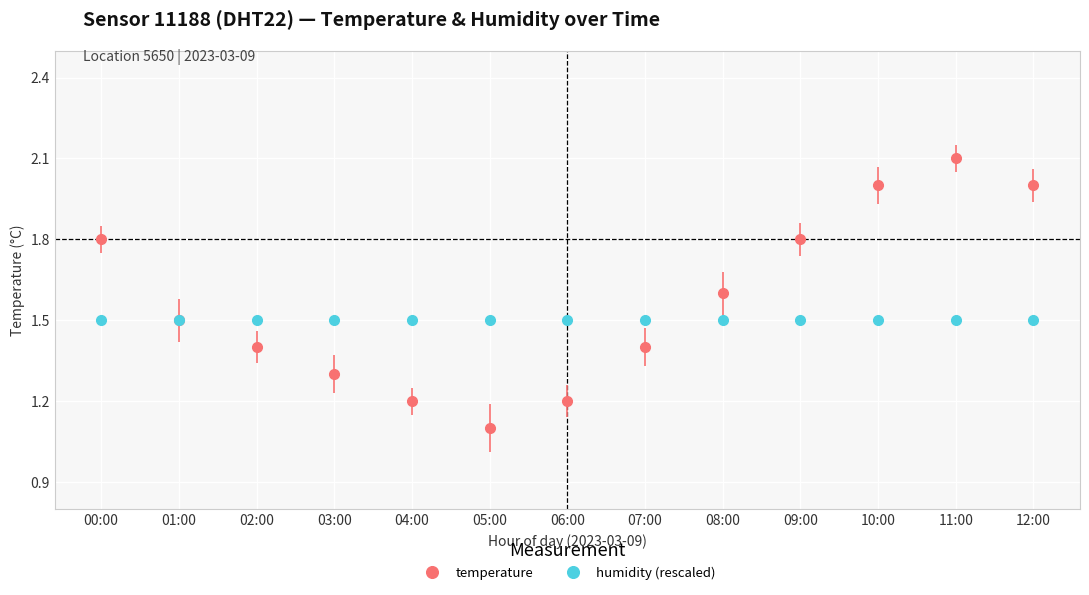

How many lines are shown in the chart?

2